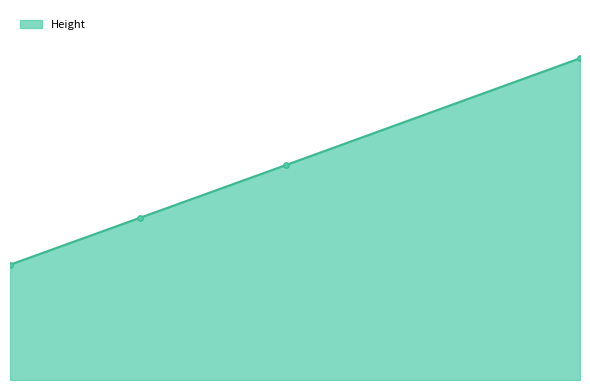

Is this an area chart (filled region under the line)?

Yes